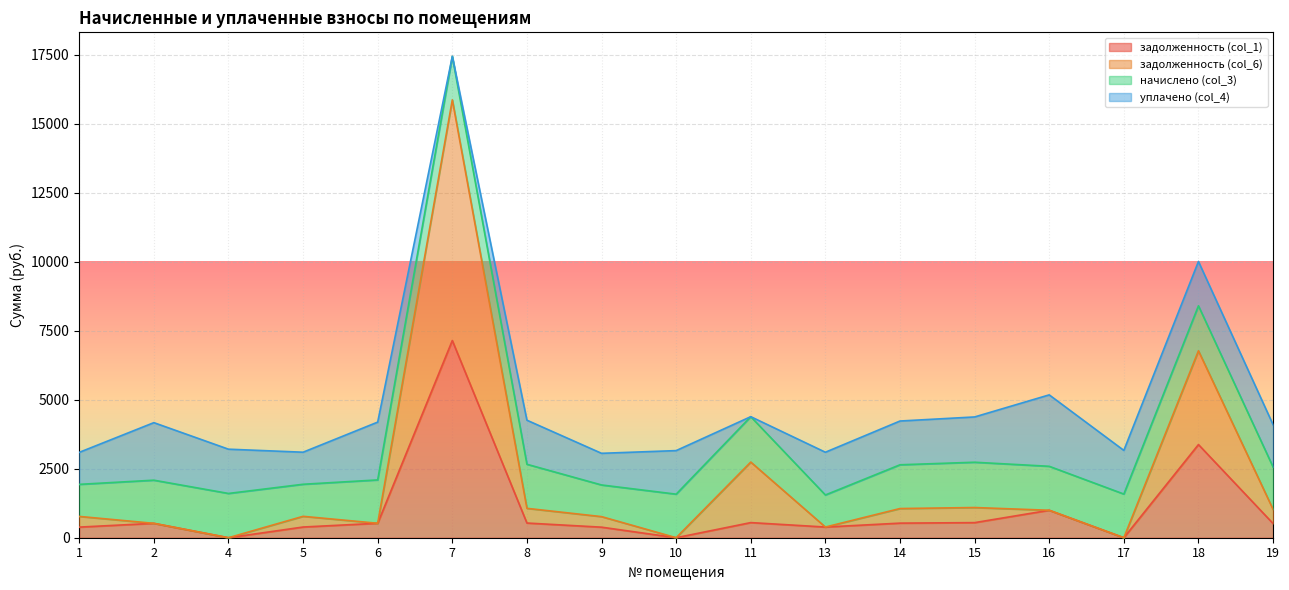

At which category is the sum across all series the highest?

7